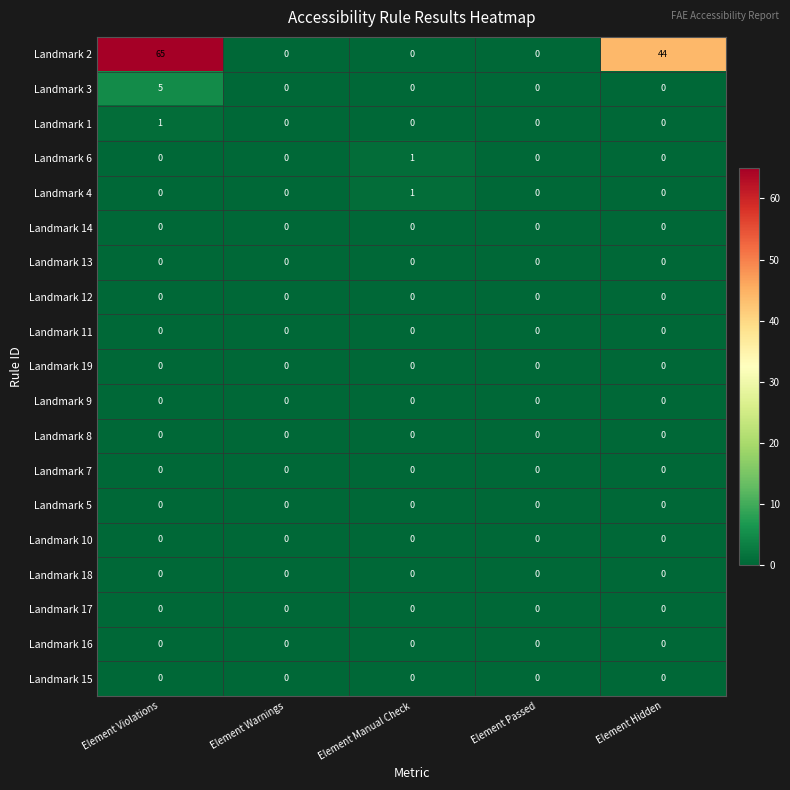

What is the maximum value shown in the chart?

65